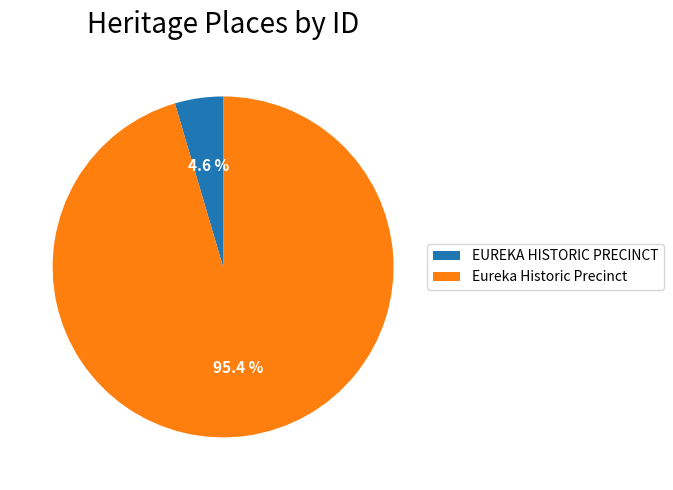

What is the total percentage of EUREKA HISTORIC PRECINCT and Eureka Historic Precinct?

100.0%